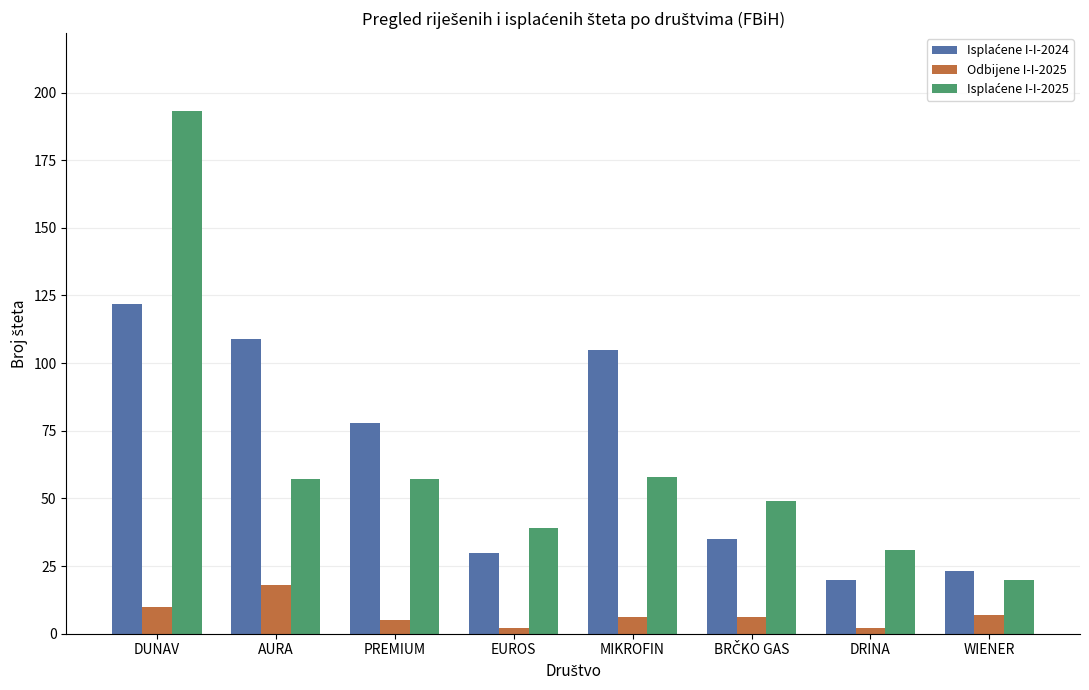

What is the label of the 1st bar from the right?

WIENER